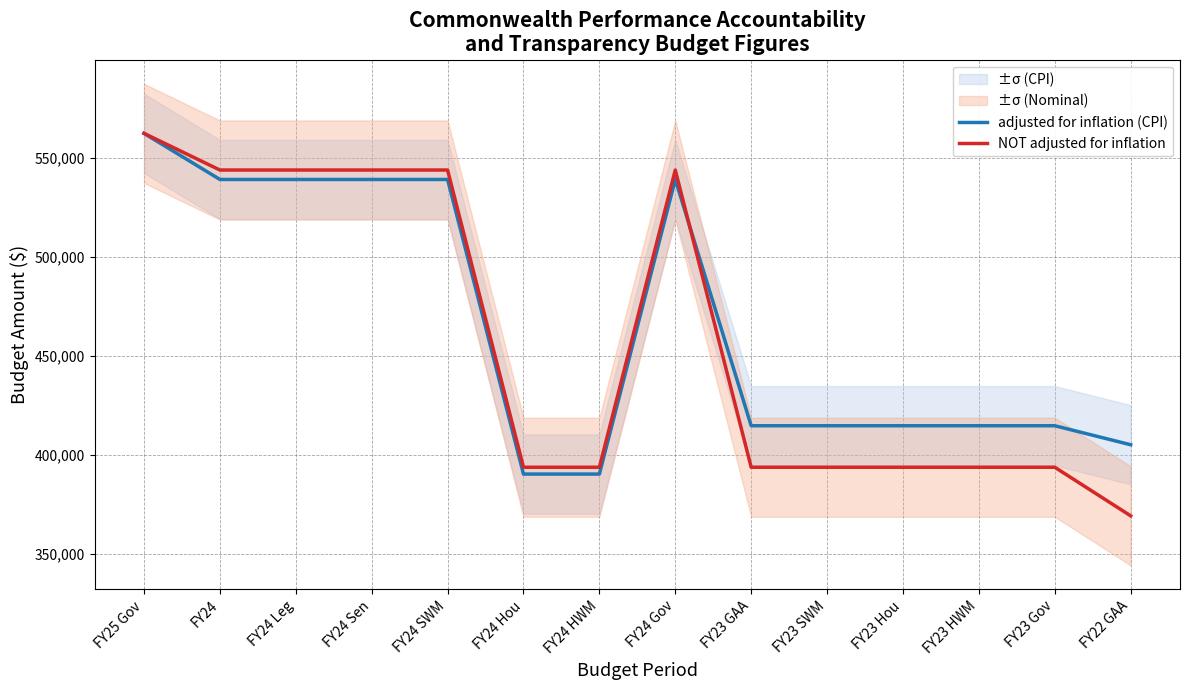

Reading left to right, extract all data points from this chart.

adjusted for inflation (CPI): FY25 Gov=562304	FY24=539031	FY24 Leg=539031	FY24 Sen=539031	FY24 SWM=539031	FY24 Hou=390345	FY24 HWM=390345	FY24 Gov=539031	FY23 GAA=414742	FY23 SWM=414742	FY23 Hou=414742	FY23 HWM=414742	FY23 Gov=414742	FY22 GAA=405150
NOT adjusted for inflation: FY25 Gov=562304	FY24=543796	FY24 Leg=543796	FY24 Sen=543796	FY24 SWM=543796	FY24 Hou=393796	FY24 HWM=393796	FY24 Gov=543796	FY23 GAA=393796	FY23 SWM=393796	FY23 Hou=393796	FY23 HWM=393796	FY23 Gov=393796	FY22 GAA=369272